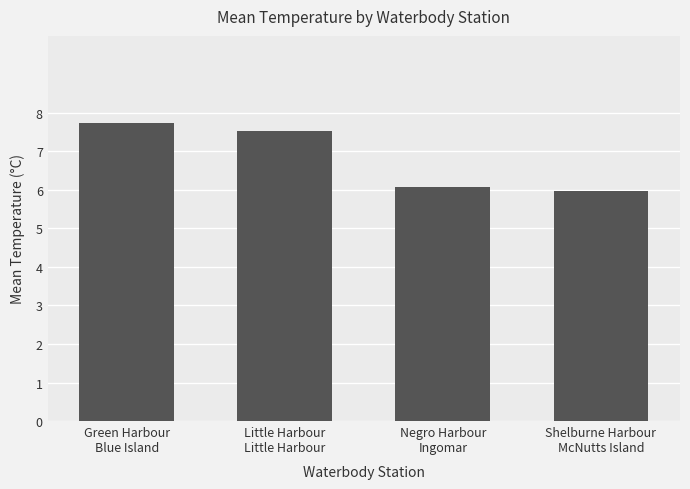

What is the value of the 1st bar from the left?

7.7